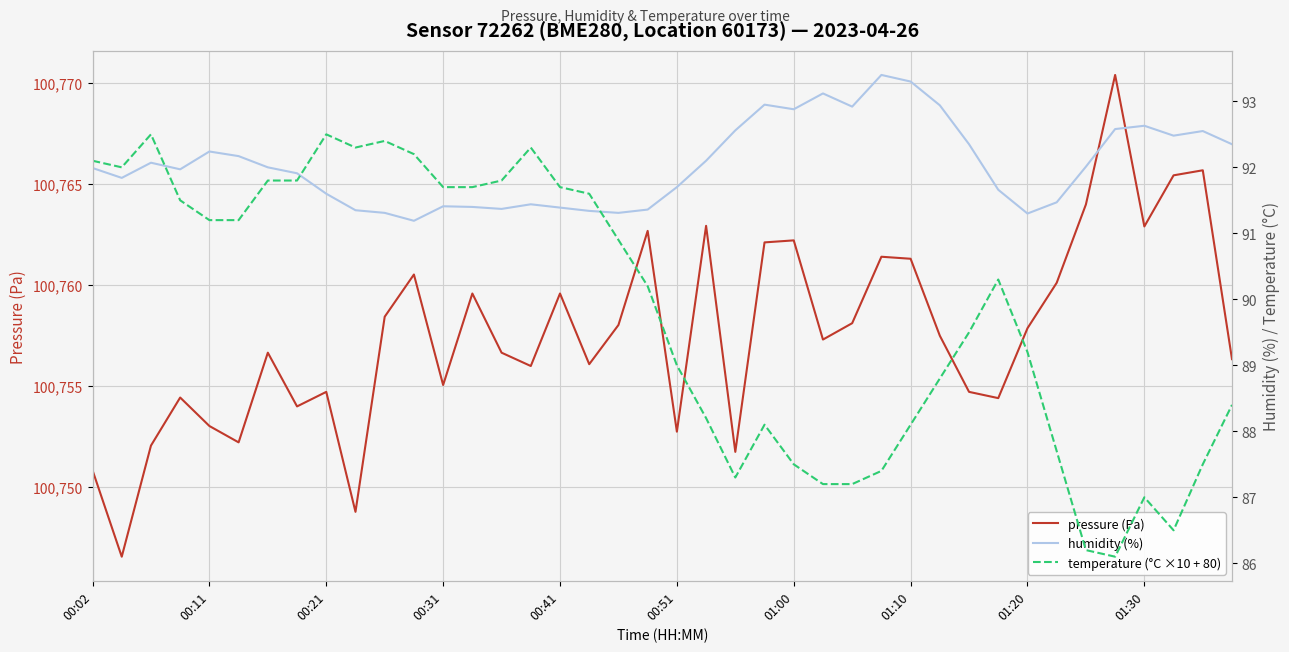

True or false: pressure (Pa) and humidity (%) cross at least once.

False